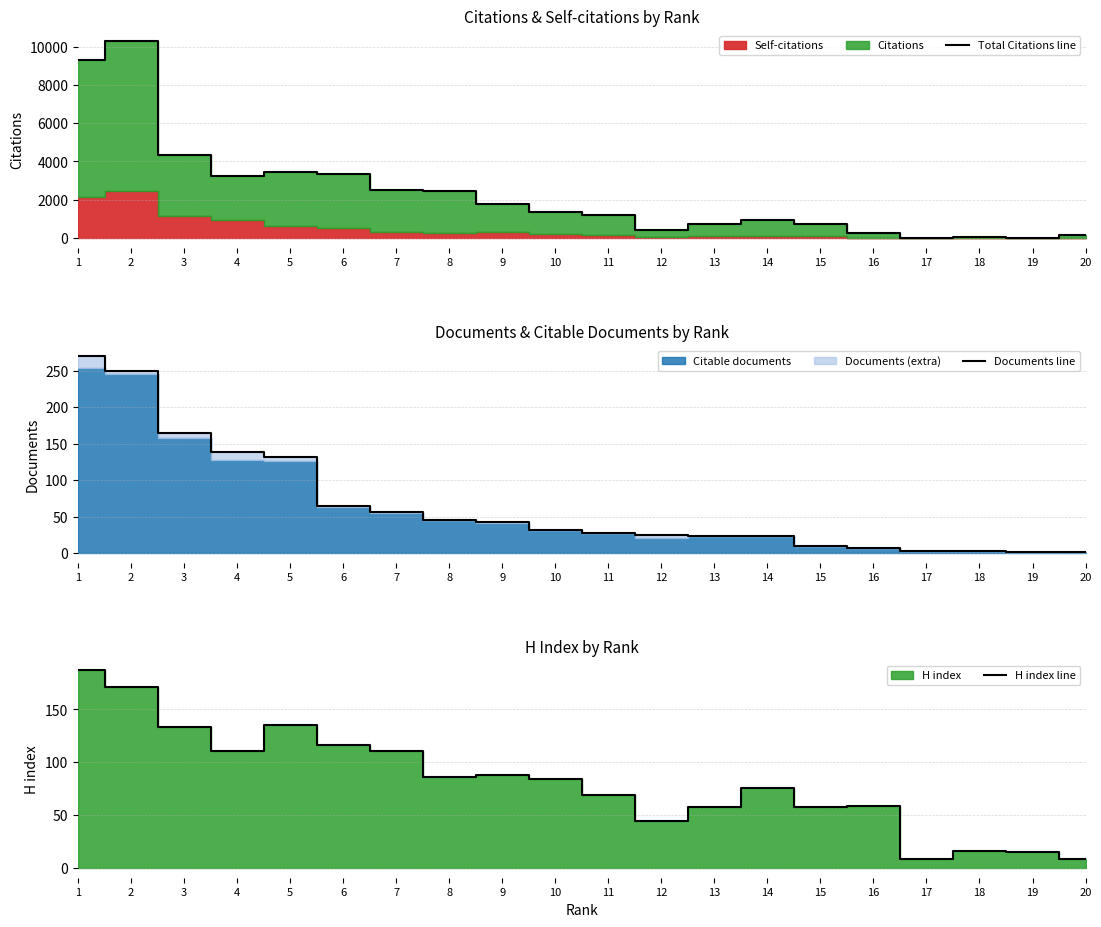

True or false: Documents line and H index line cross at least once.

True